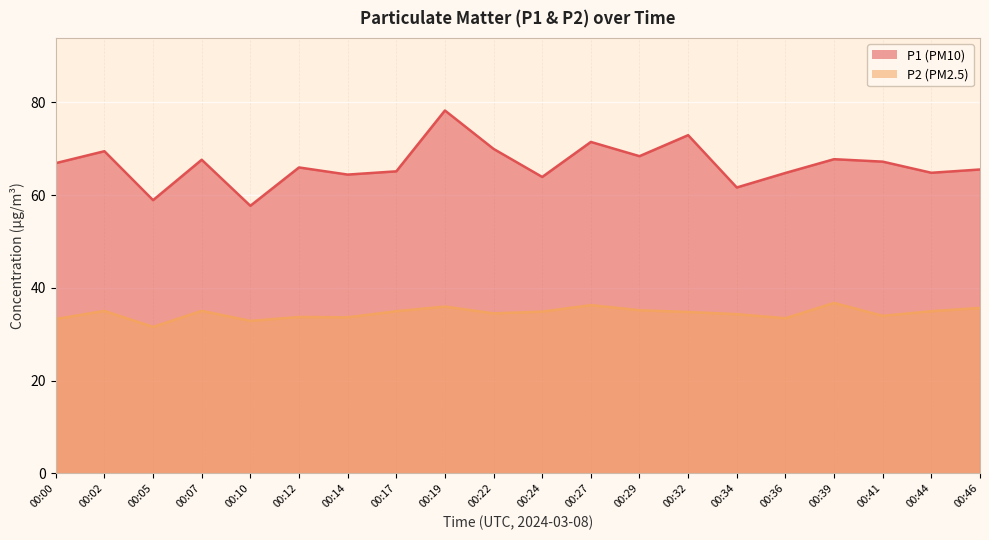

Where is the first local maximum for P1?

00:02